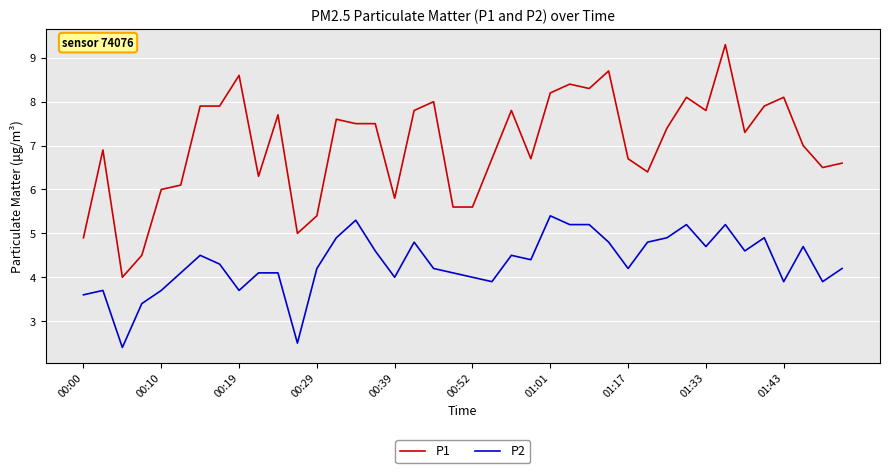

True or false: P2 and P1 cross at least once.

False